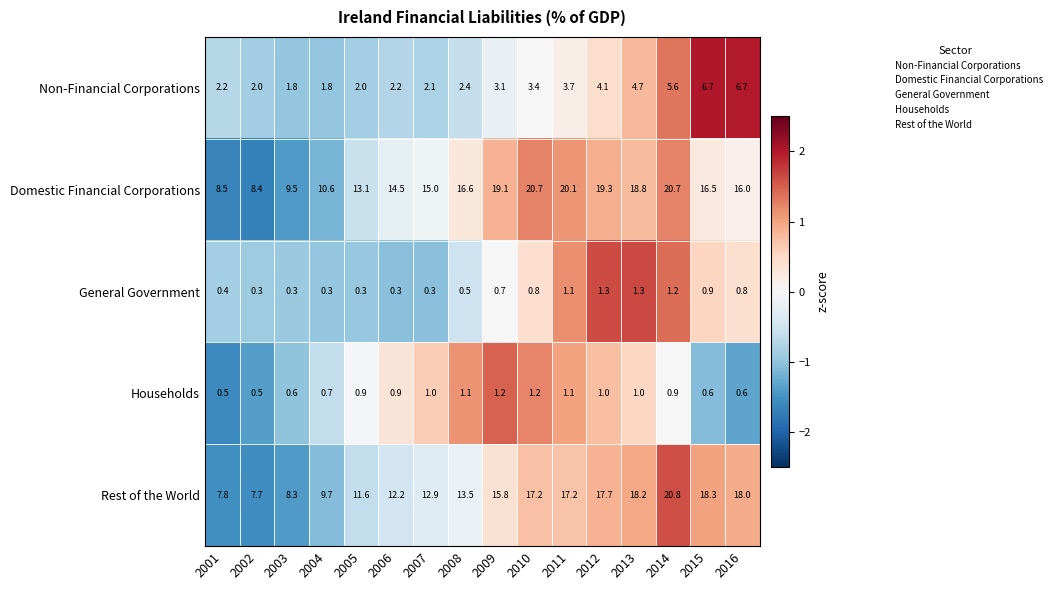

At 2014, list the series in order from largest to smallest.

Rest of the World, Domestic Financial Corporations, Non-Financial Corporations, General Government, Households